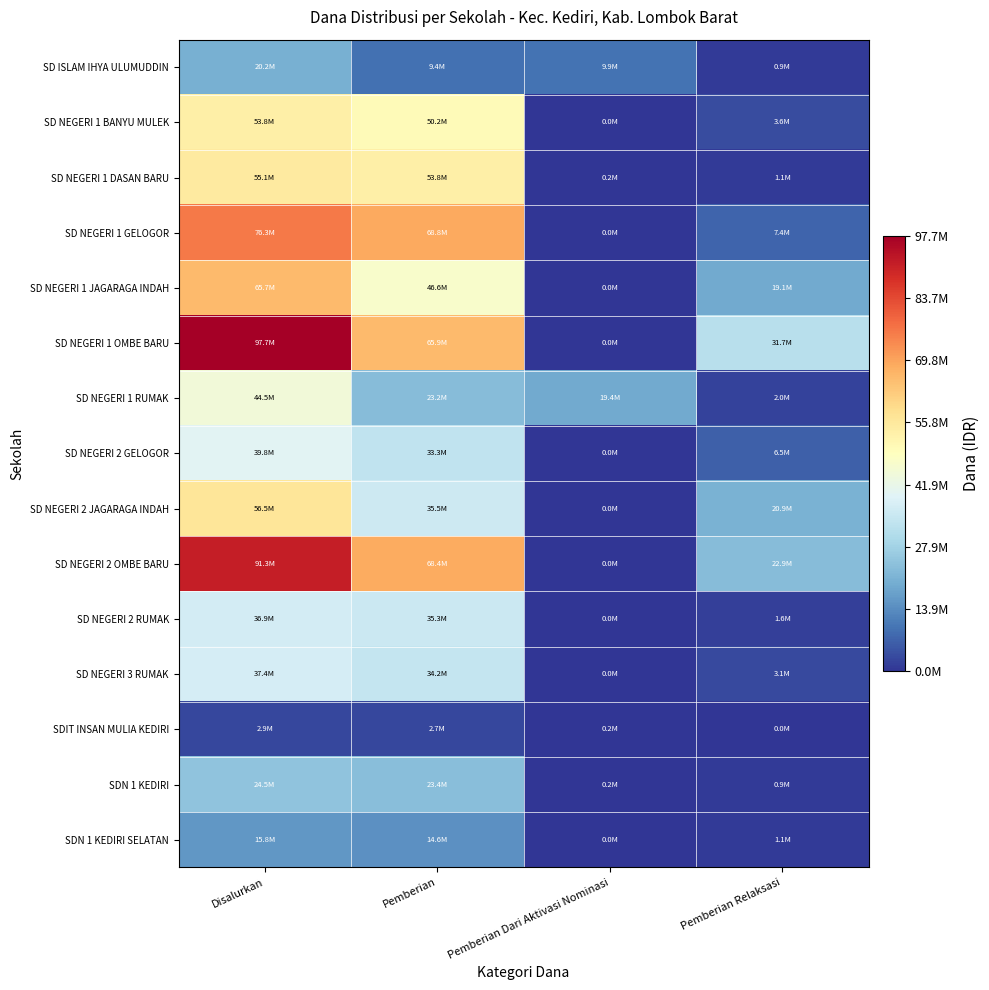

Rank the series by their maximum value, from highest to lowest.

SD NEGERI 1 OMBE BARU, SD NEGERI 2 OMBE BARU, SD NEGERI 1 GELOGOR, SD NEGERI 1 JAGARAGA INDAH, SD NEGERI 2 JAGARAGA INDAH, SD NEGERI 1 DASAN BARU, SD NEGERI 1 BANYU MULEK, SD NEGERI 1 RUMAK, SD NEGERI 2 GELOGOR, SD NEGERI 3 RUMAK, SD NEGERI 2 RUMAK, SDN 1 KEDIRI, SD ISLAM IHYA ULUMUDDIN, SDN 1 KEDIRI SELATAN, SDIT INSAN MULIA KEDIRI